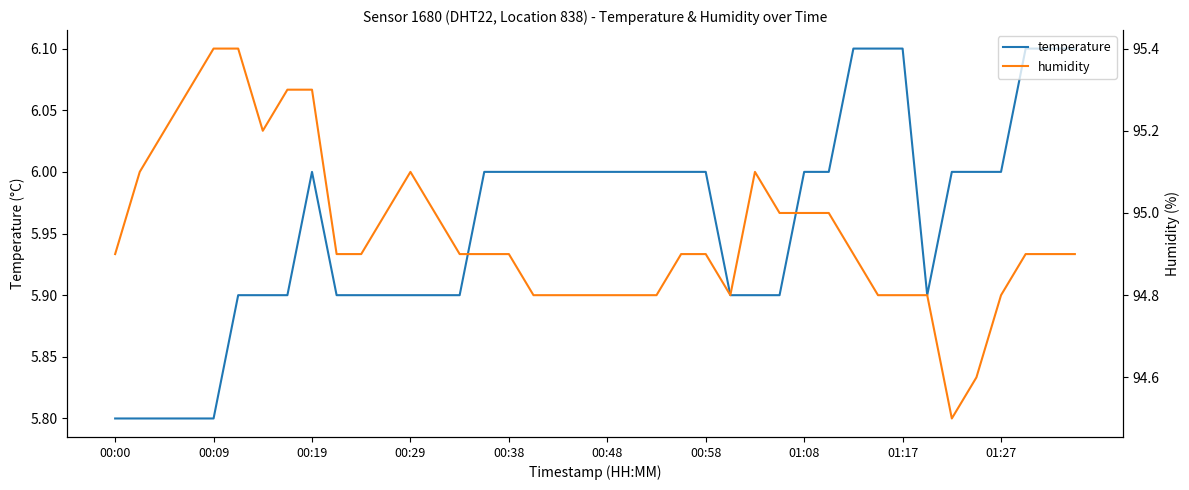

Reading left to right, extract all data points from this chart.

temperature: 5.8	5.8	5.8	5.8	5.8	5.9	5.9	5.9	6.0	5.9	5.9	5.9	5.9	5.9	5.9	6.0	6.0	6.0	6.0	6.0	6.0	6.0	6.0	6.0	6.0	5.9	5.9	5.9	6.0	6.0	6.1	6.1	6.1	5.9	6.0	6.0	6.0	6.1	6.1	6.1
humidity: 94.9	95.1	95.2	95.3	95.4	95.4	95.2	95.3	95.3	94.9	94.9	95.0	95.1	95.0	94.9	94.9	94.9	94.8	94.8	94.8	94.8	94.8	94.8	94.9	94.9	94.8	95.1	95.0	95.0	95.0	94.9	94.8	94.8	94.8	94.5	94.6	94.8	94.9	94.9	94.9